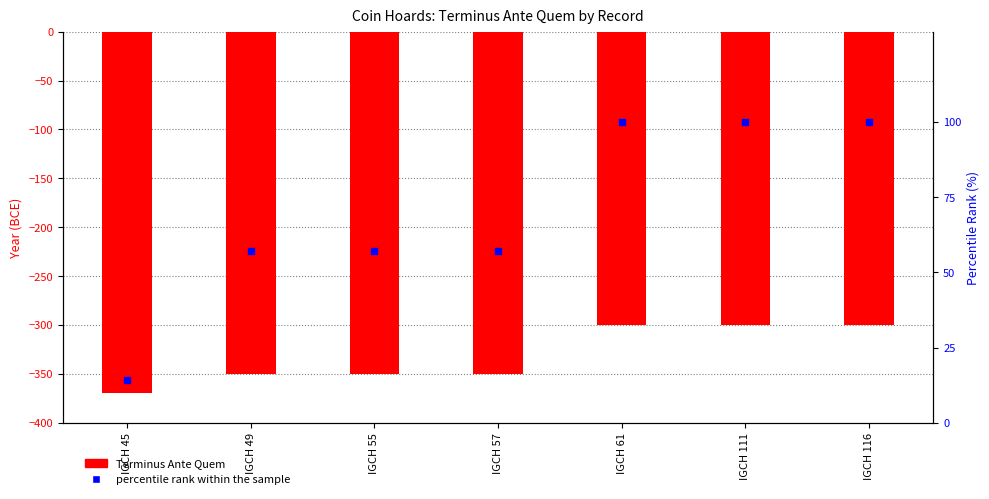

Which series reaches the minimum Y coordinate?

Terminus Ante Quem